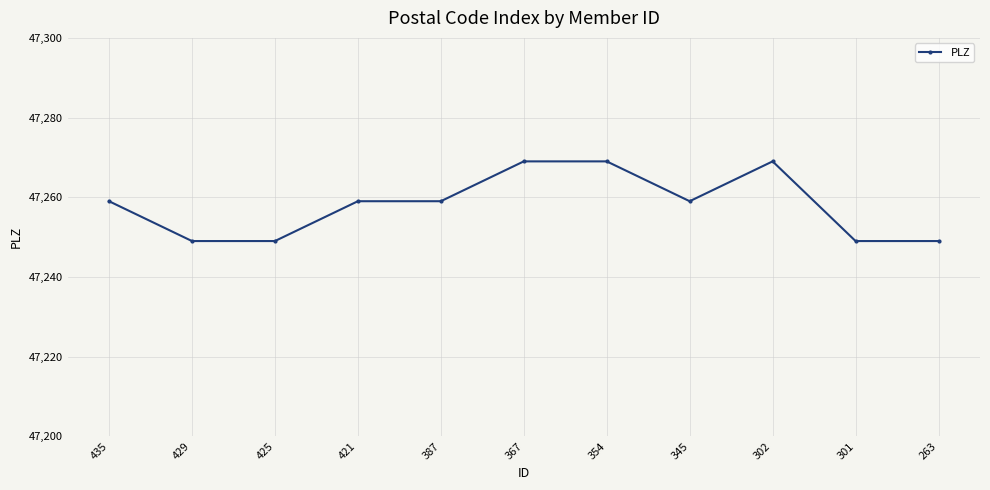

What is the average value?

47258